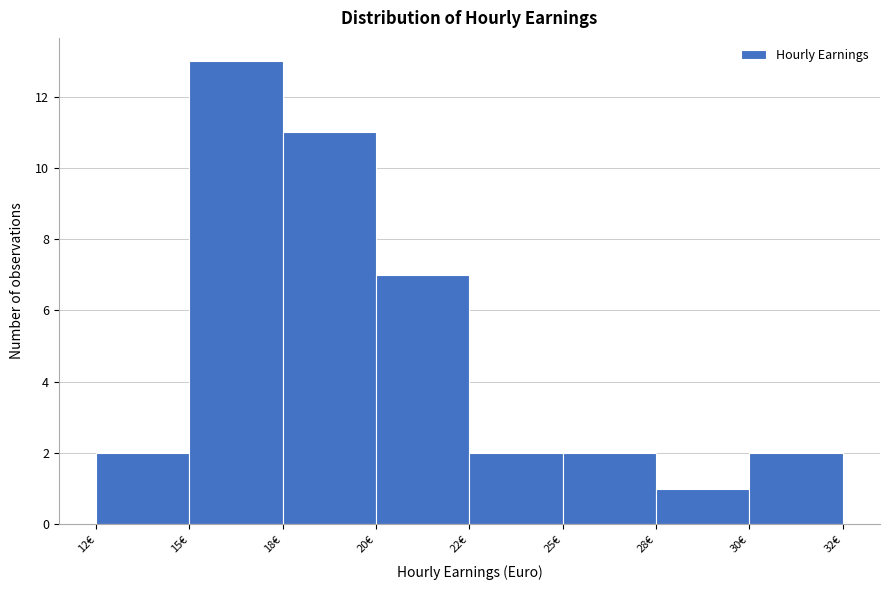

Reading right to left, transcribe all the data shown in this chart.

2	1	2	2	7	11	13	2